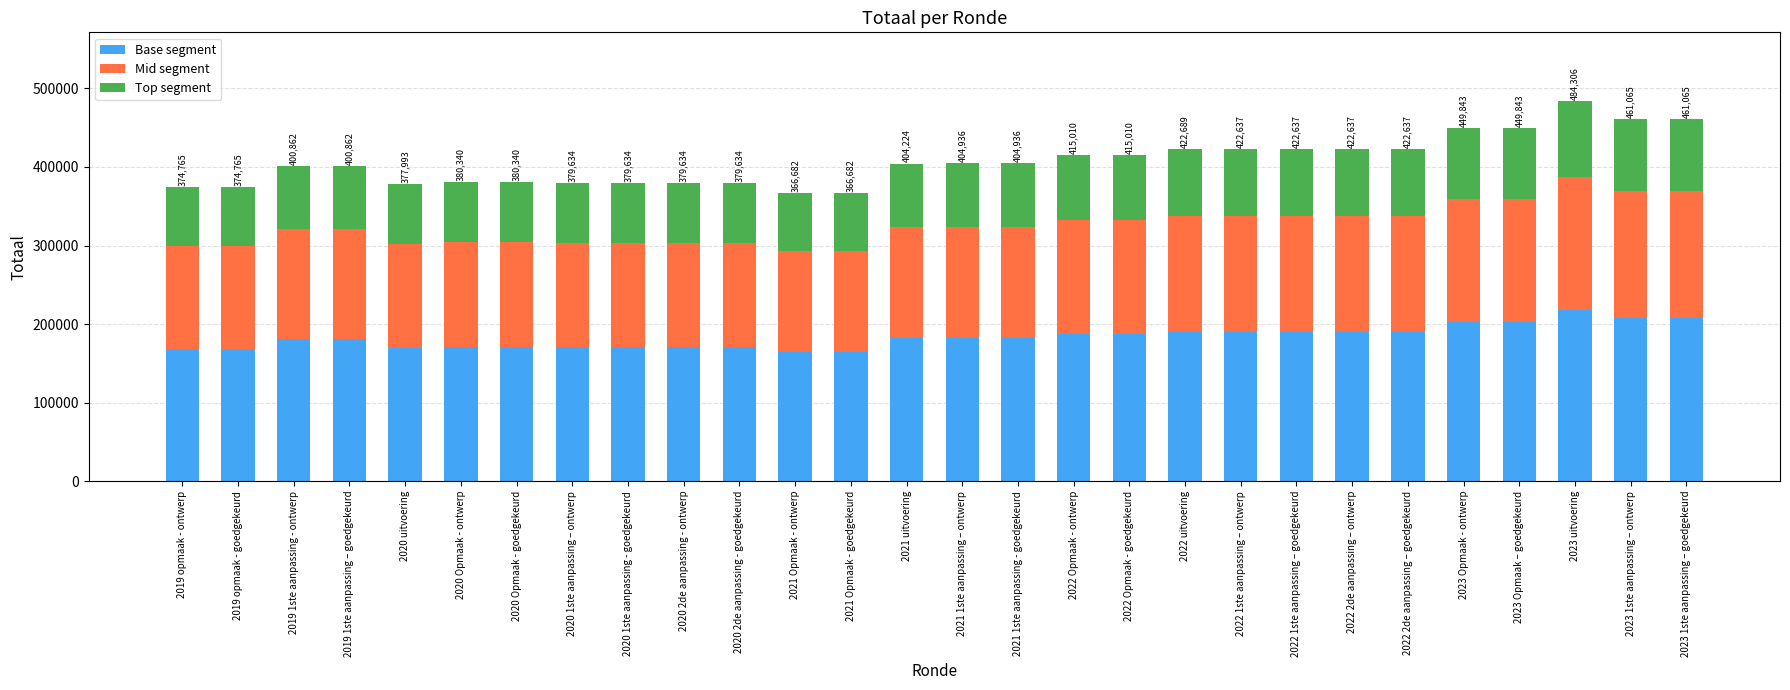

The value of Base segment at 2020 Opmaak - goedgekeurd is 247429.8. True or false?

False